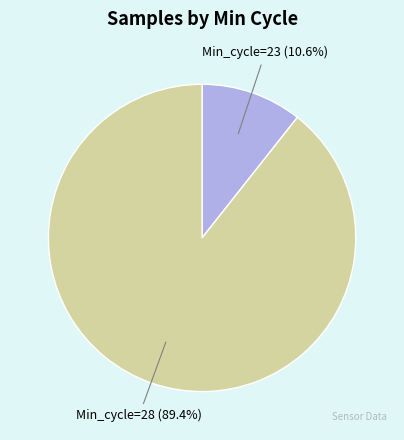

What percentage is NOT represented by Min_cycle=28?

10.6%